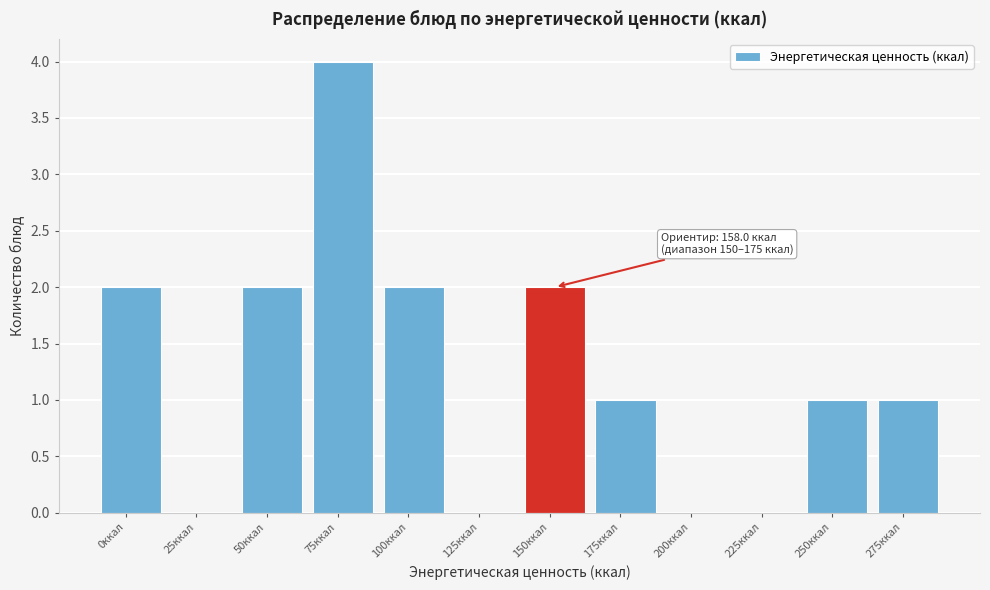

Reading left to right, list all the values displayed in this chart.

0ккал=2	25ккал=0	50ккал=2	75ккал=4	100ккал=2	125ккал=0	150ккал=2	175ккал=1	200ккал=0	225ккал=0	250ккал=1	275ккал=1